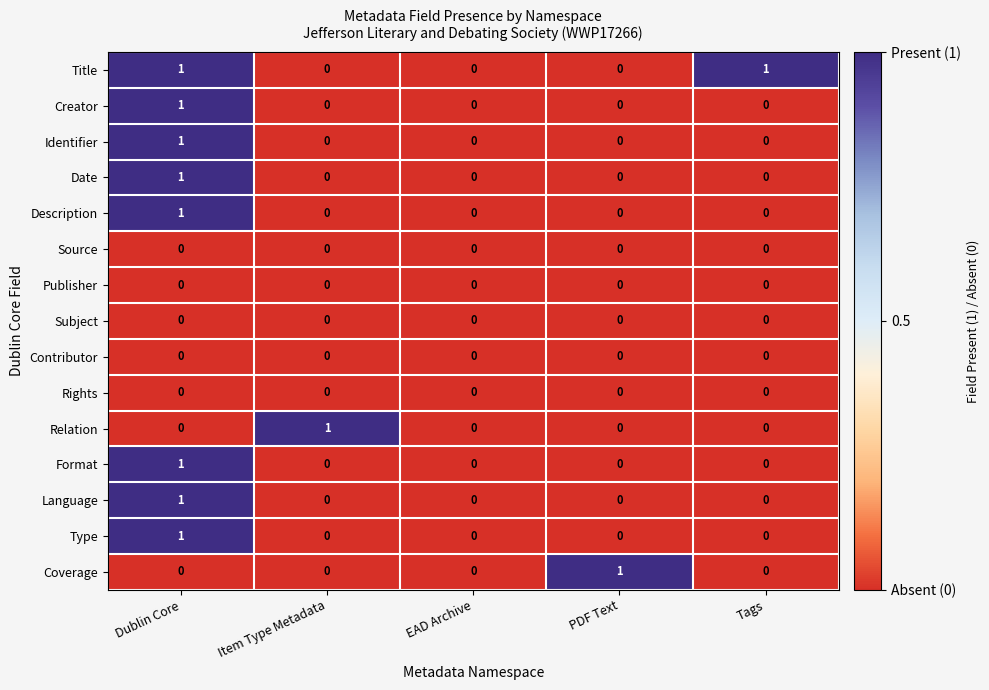

What is the spread (max minus min) of values at PDF Text?

1